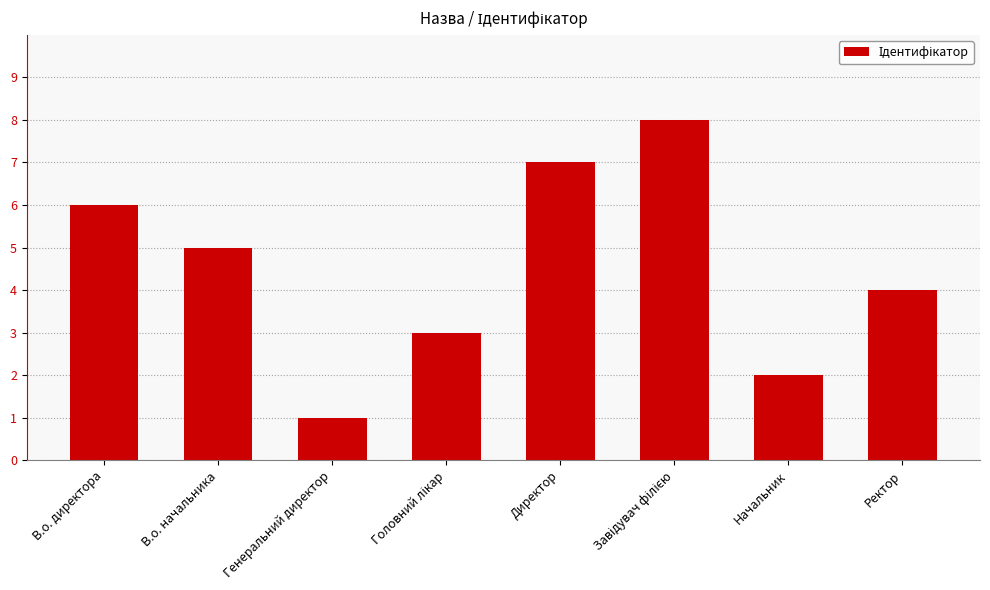

Reading left to right, extract all data points from this chart.

6	5	1	3	7	8	2	4